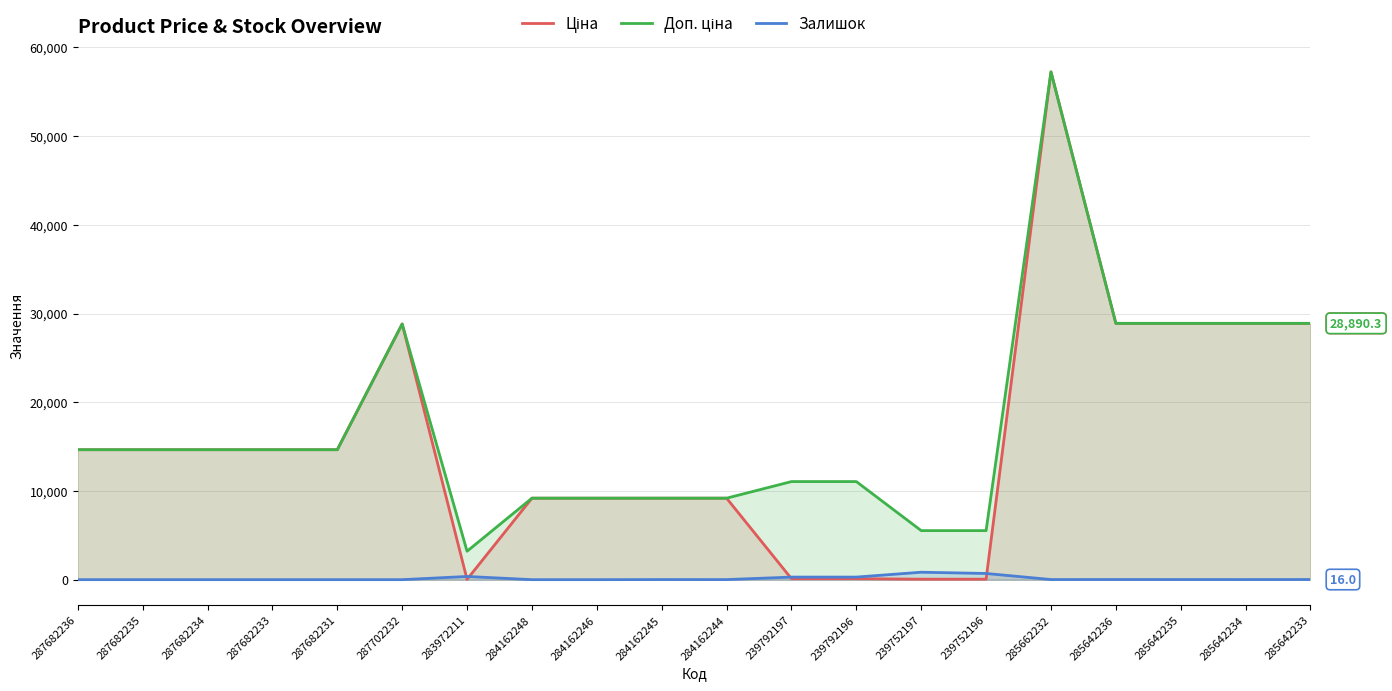

Which series changed the most between 287682235 and 287682231?

Ціна